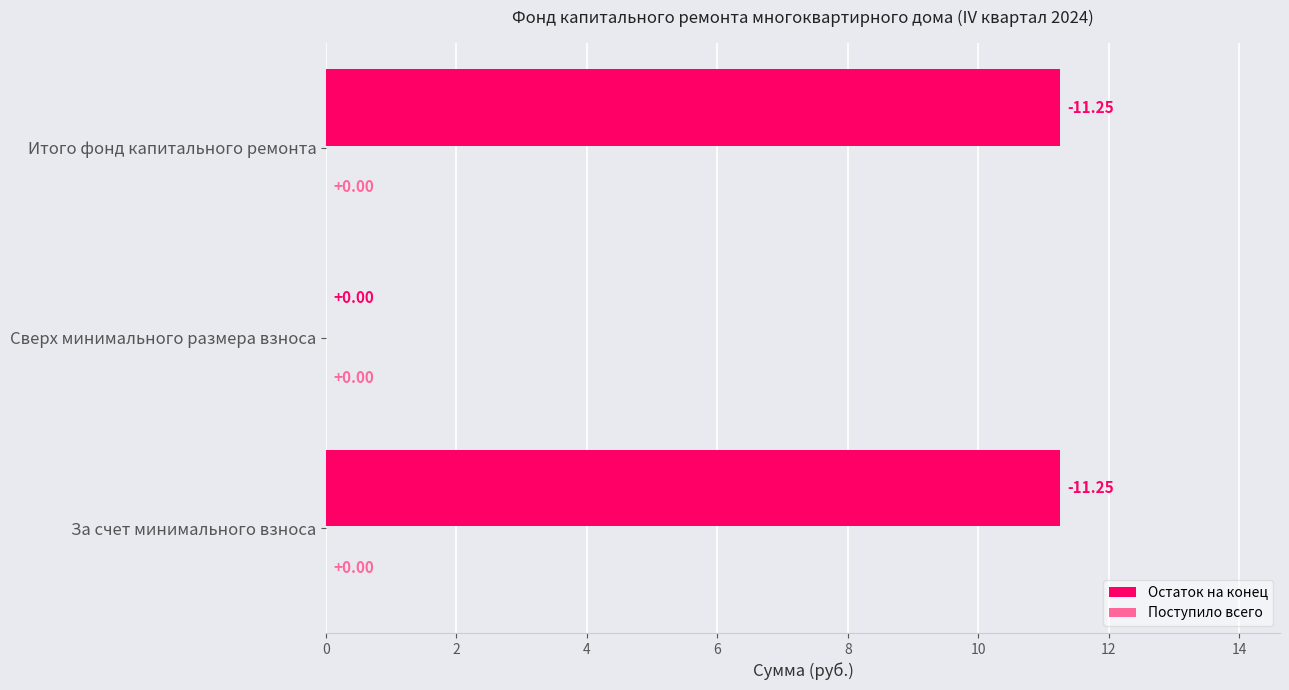

Between За счет минимального взноса and Сверх минимального размера взноса, which is larger?

За счет минимального взноса